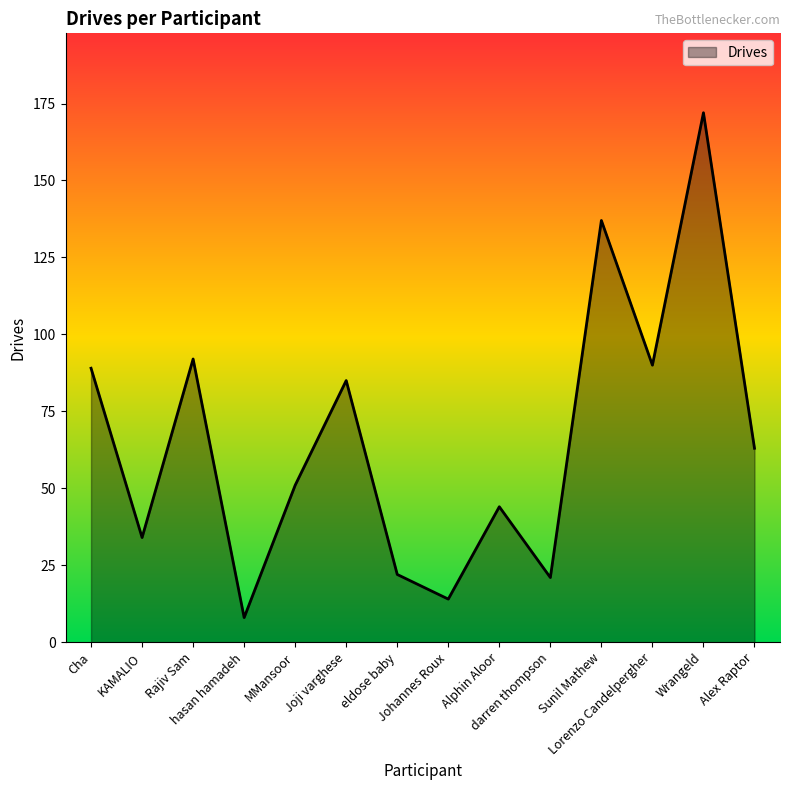

Count the number of categories in the chart.

14